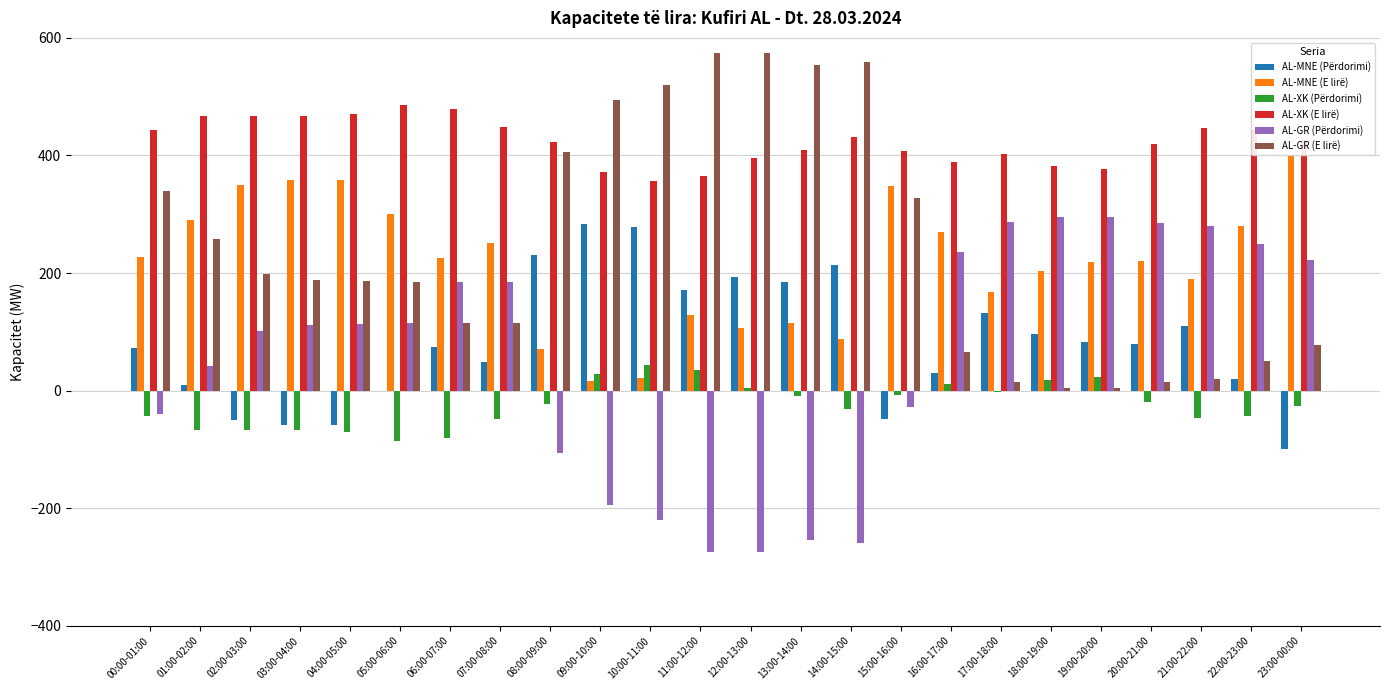

Are the bars grouped side by side (vs. stacked)?

Yes